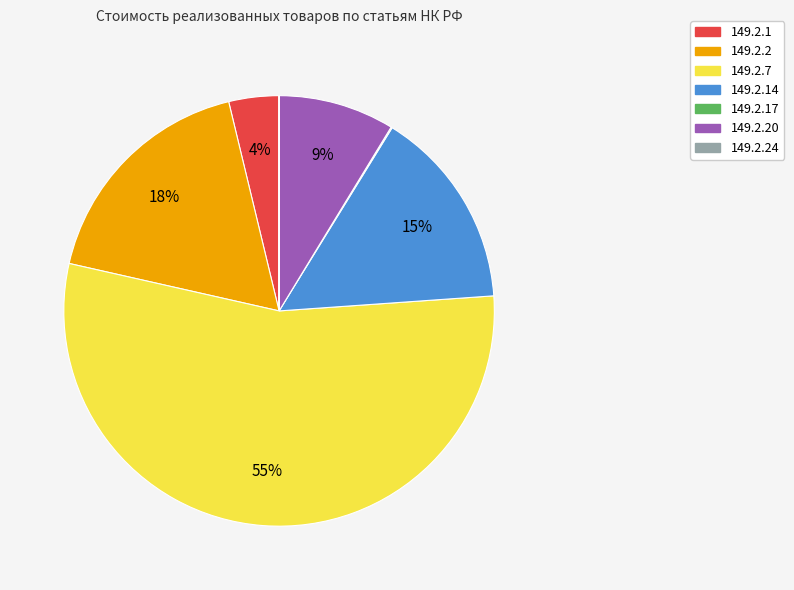

Is there a majority slice in this chart?

Yes